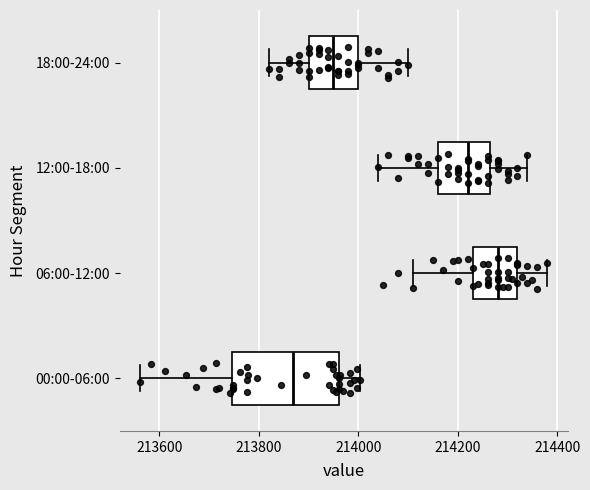

Comparing the boxes themselves (not the whiskers), which one is the widest?

00:00-06:00